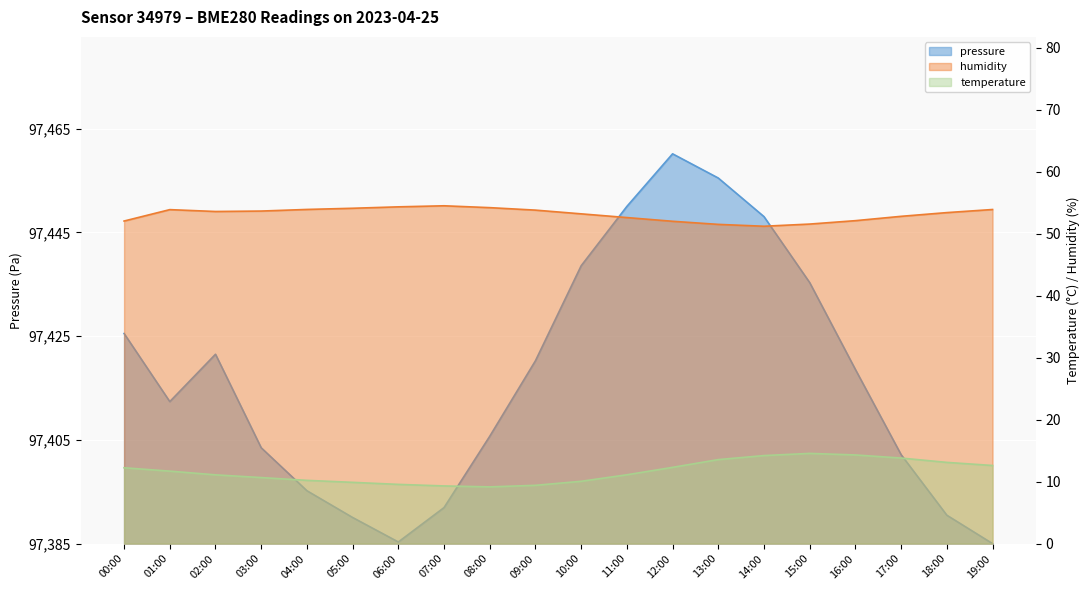

How many intersections are there between pressure and humidity?

2